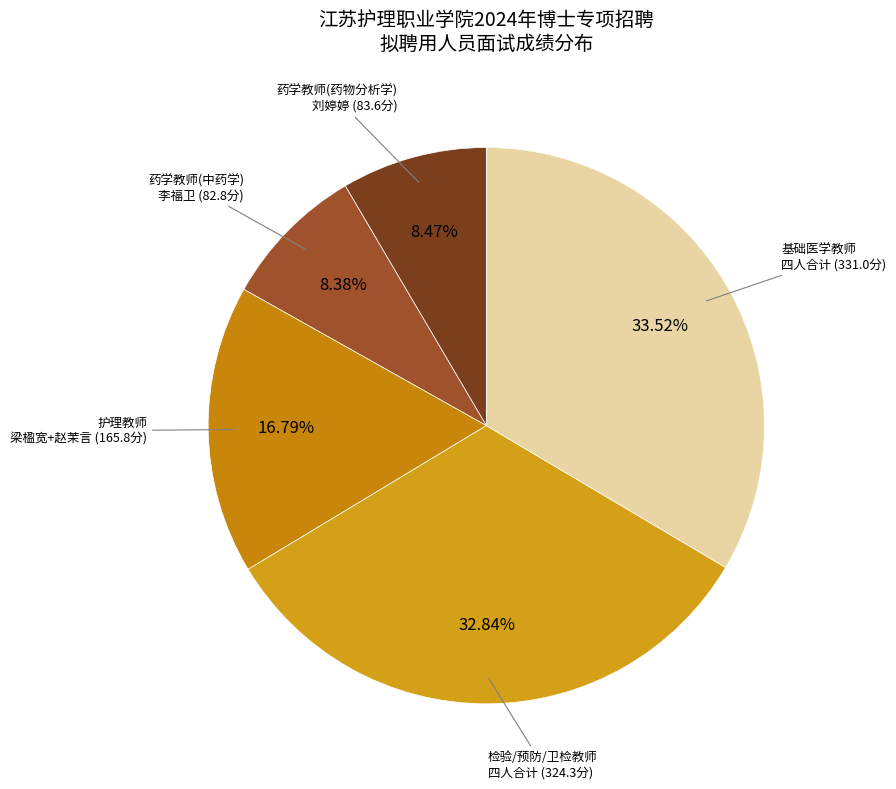

Does any single category account for the majority?

No